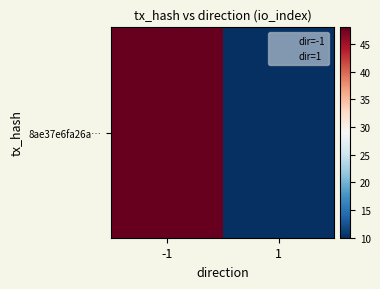

Reading right to left, transcribe all the data shown in this chart.

1=10	-1=48